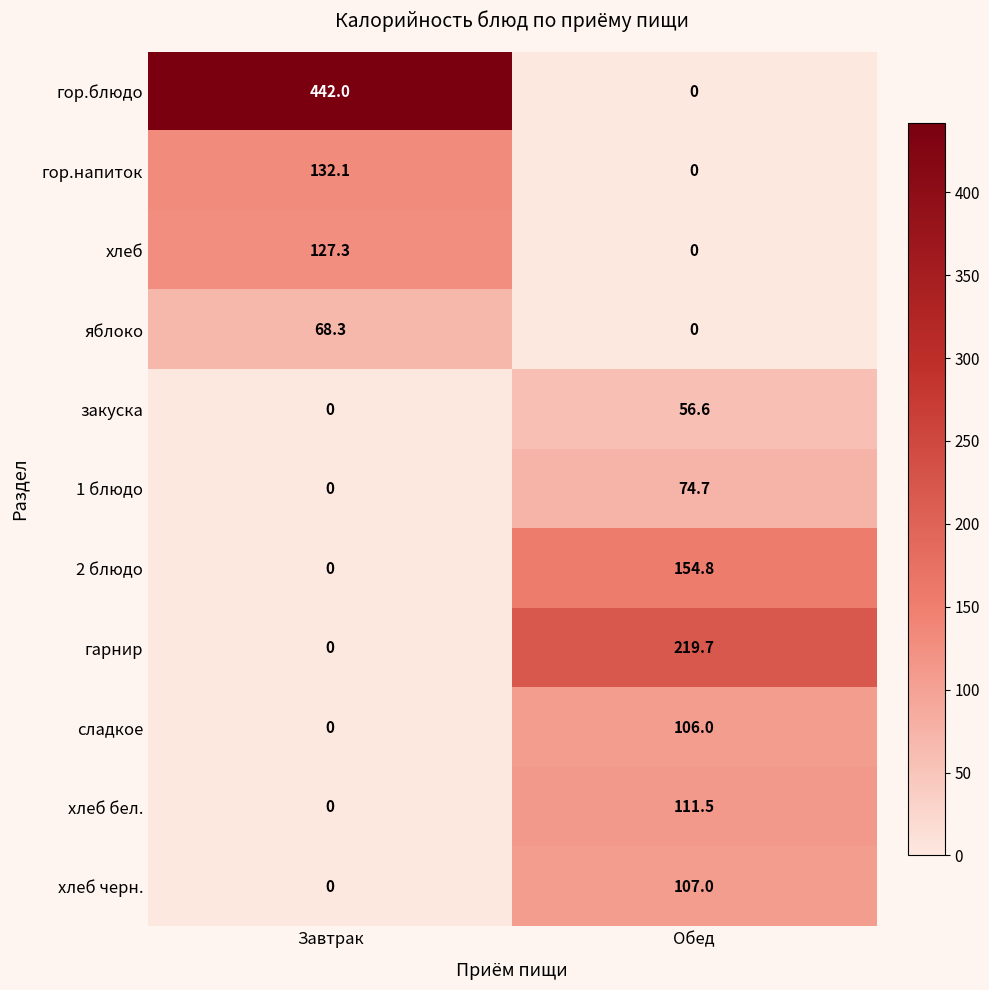

What is the total value across all series at Обед?

830.3